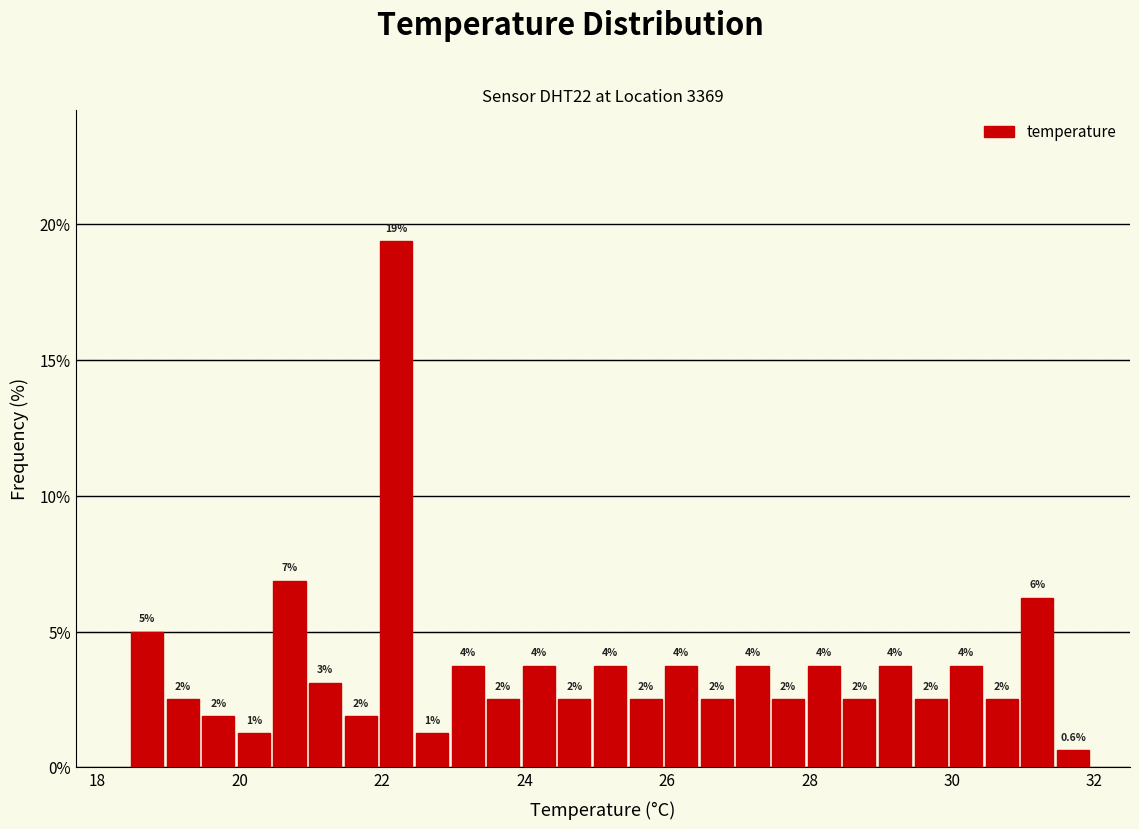

Around what value on the x-axis is the tallest bar? Give the approximate position of its centre, as read against the axis.

22.2